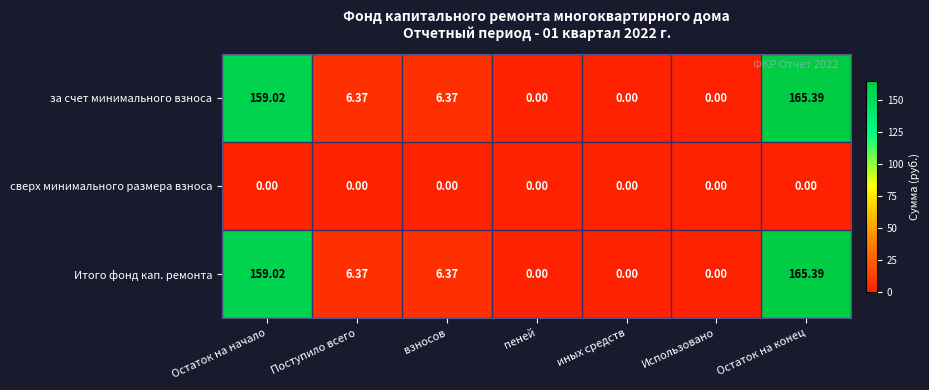

Is the value of Итого фонд кап. ремонта at иных средств greater than the value of за счет минимального взноса at Остаток на конец?

No